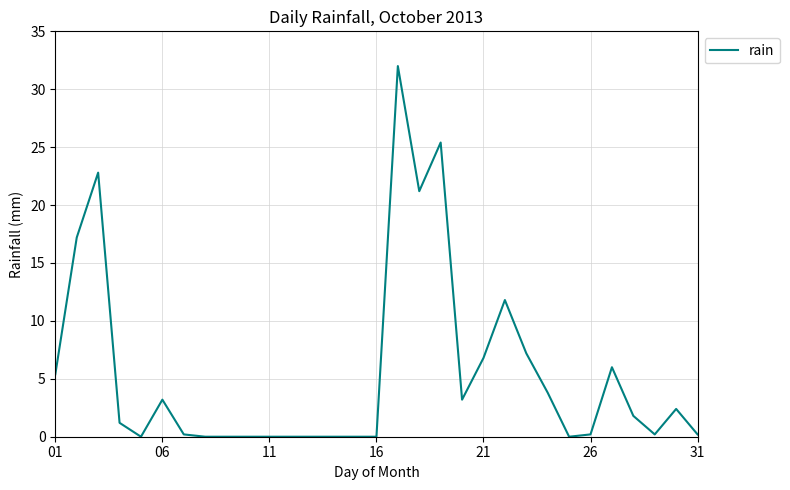

What is the difference between the maximum and minimum values?

32.0